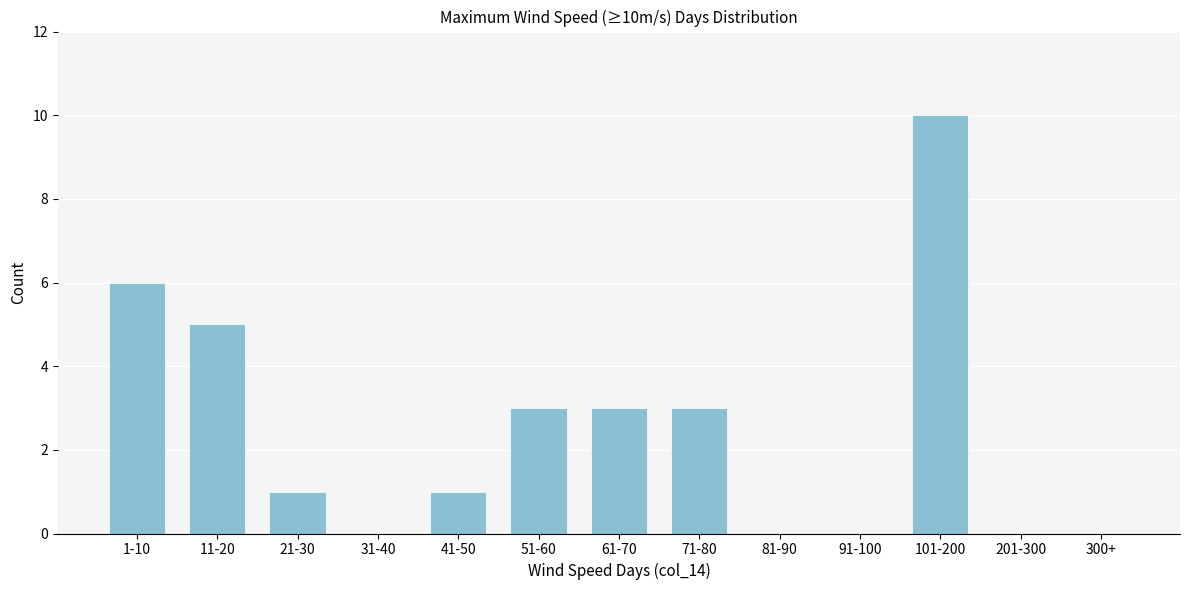

Reading right to left, extract all data points from this chart.

300+=0	201-300=0	101-200=10	91-100=0	81-90=0	71-80=3	61-70=3	51-60=3	41-50=1	31-40=0	21-30=1	11-20=5	1-10=6